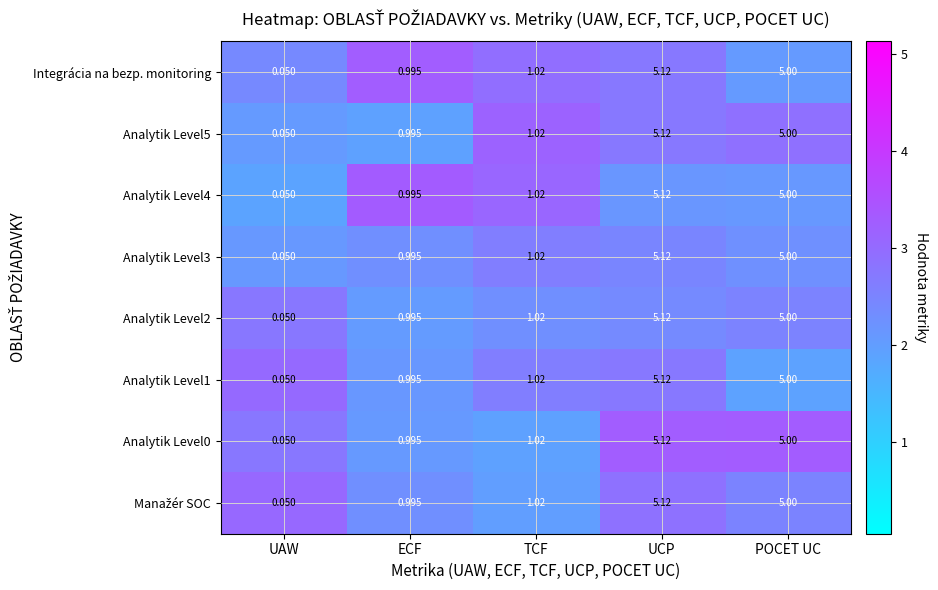

Where does the Analytik Level5 series first go above 1?

TCF